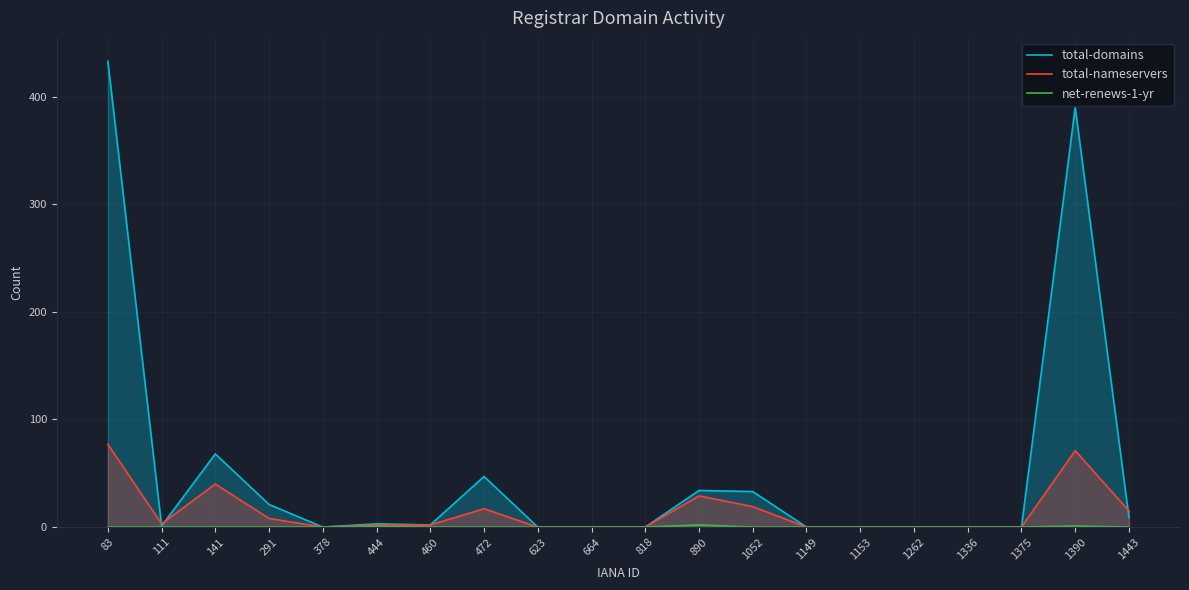

Is it true that net-renews-1-yr equals -1 at 1149?

False